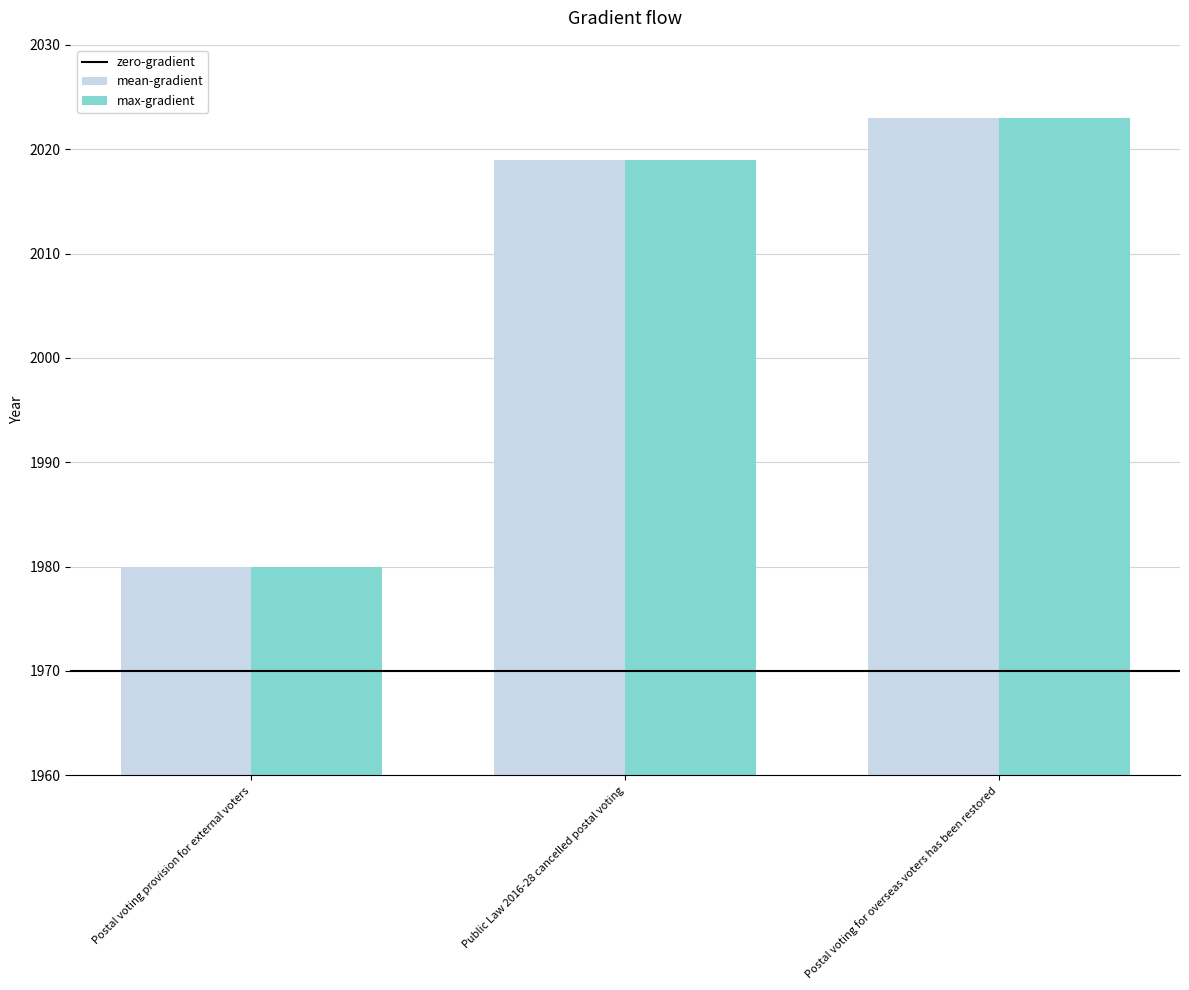

What is the difference between the mean-gradient values at Public Law 2016-28 cancelled postal voting and Postal voting for overseas voters has been restored?

4